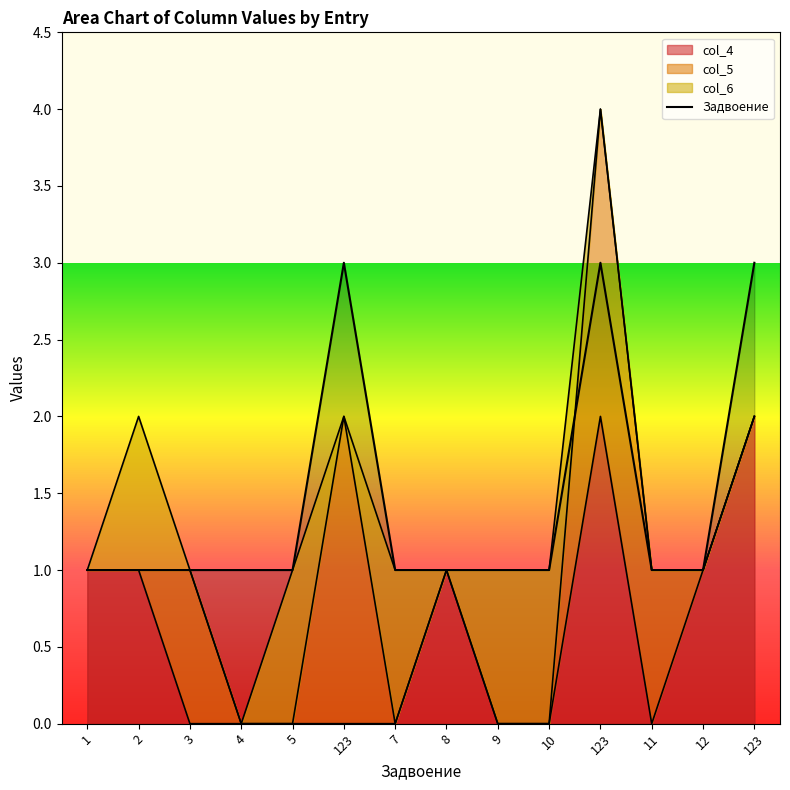

Does the chart display data point markers on the line(s)?

No